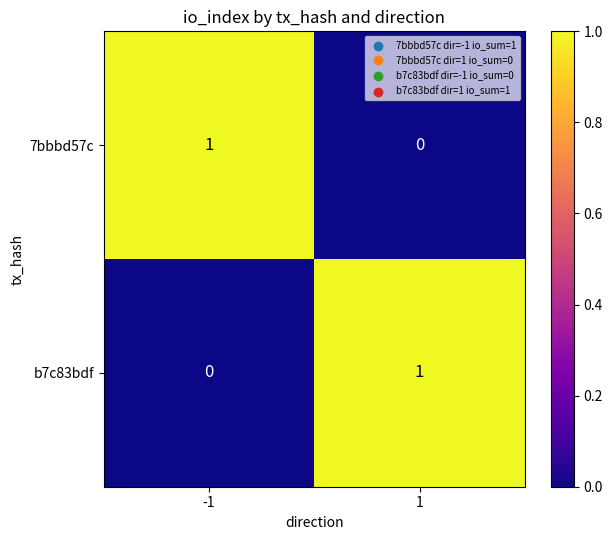

The b7c83bdf series shows 1 at 1. True or false?

True